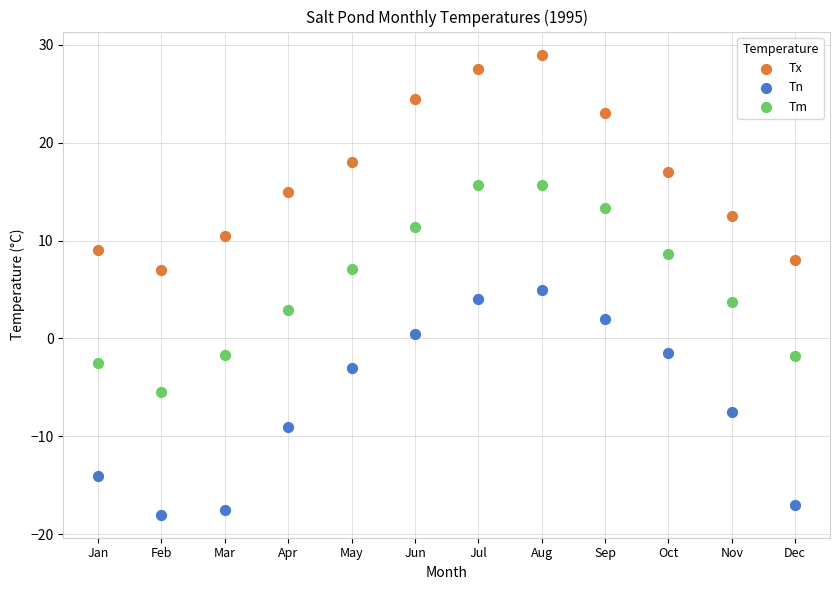

What is the X range (max minus min) for the scatter plot?

11.0